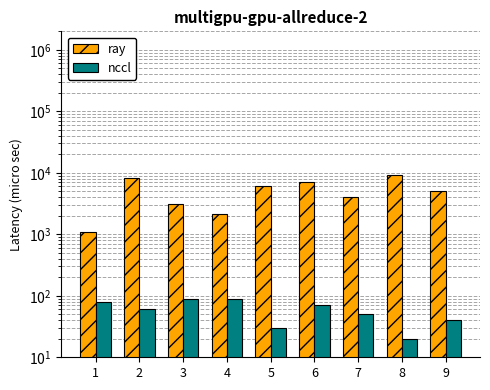

What is the value of the ray bar at the 8th from the left?

9100